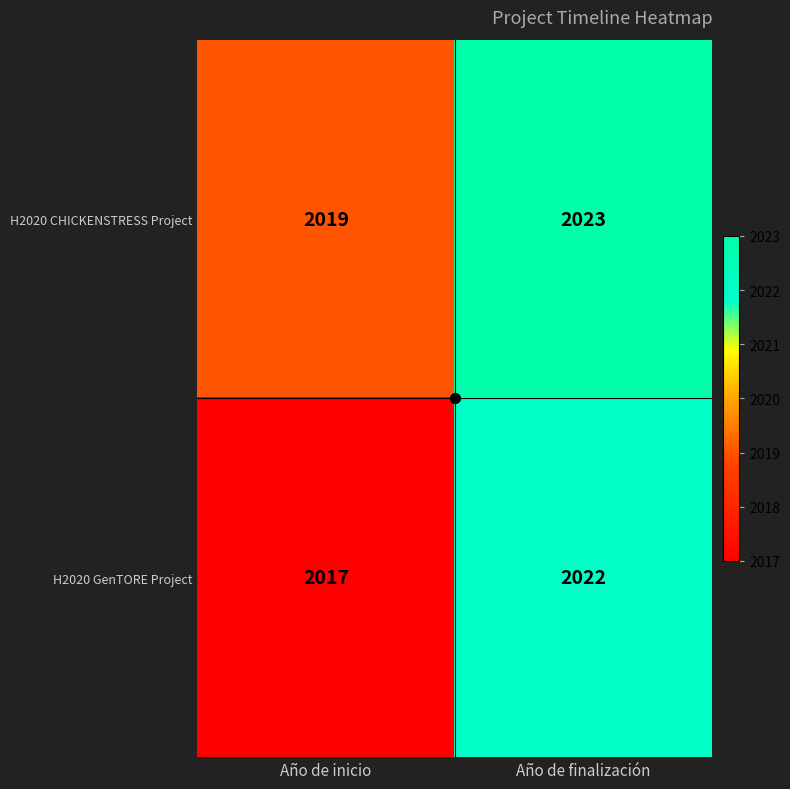

What is the spread (max minus min) of values at Año de finalización?

1